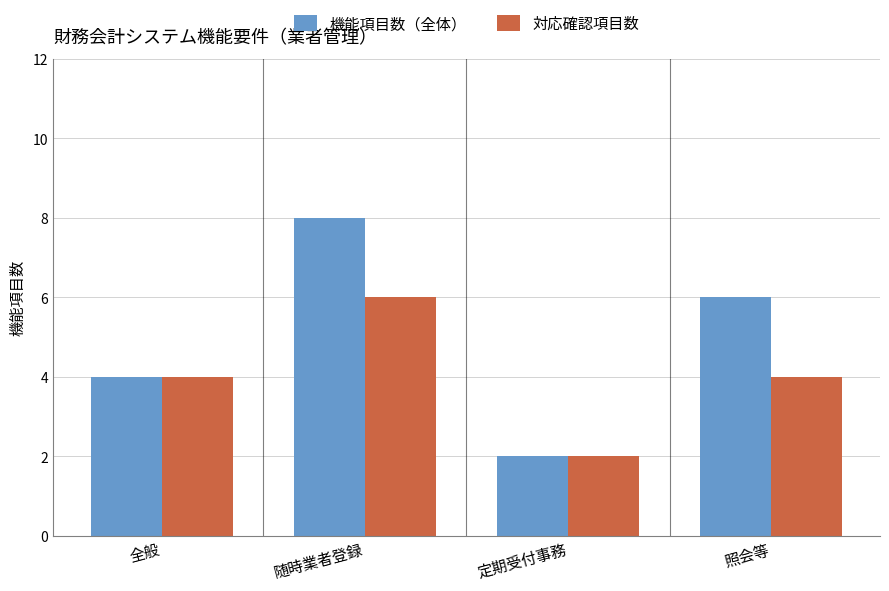

At which label does 対応確認項目数 reach its peak?

随時業者登録